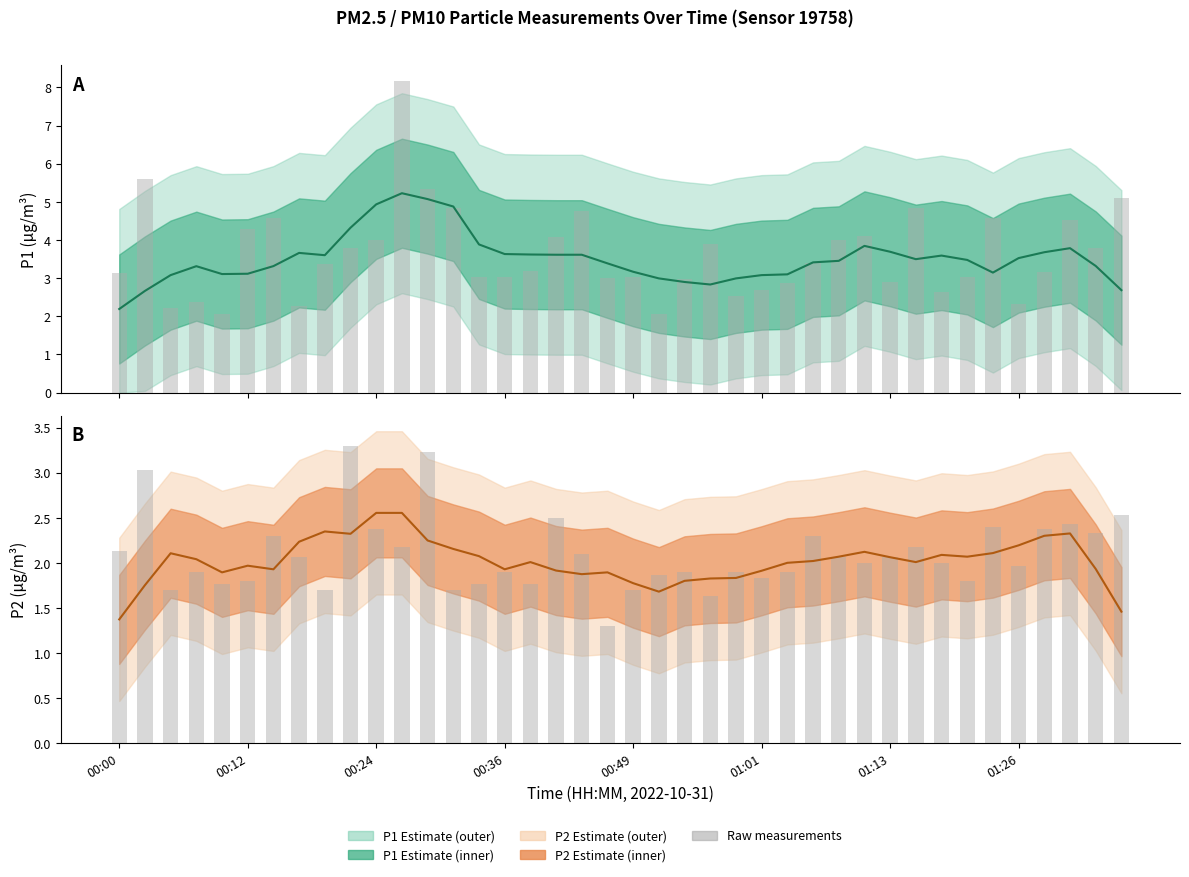

Is the value of P1 at 32 greater than the value of P1 raw at 00:24?

Yes